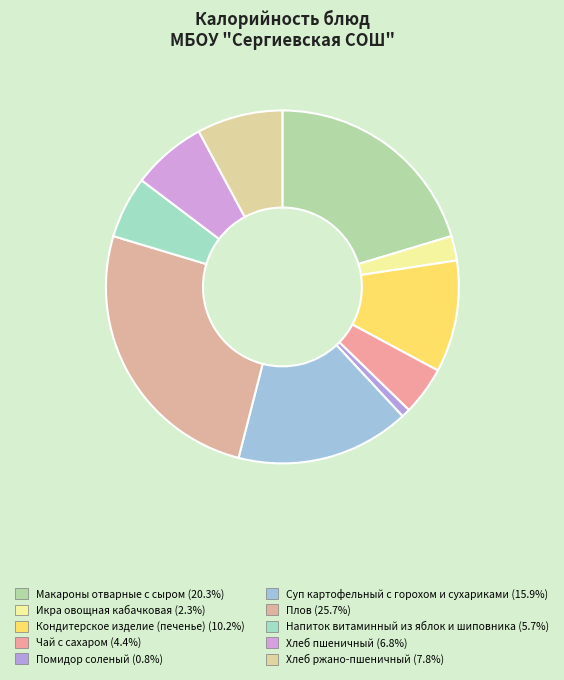

How many segments does this pie chart have?

10